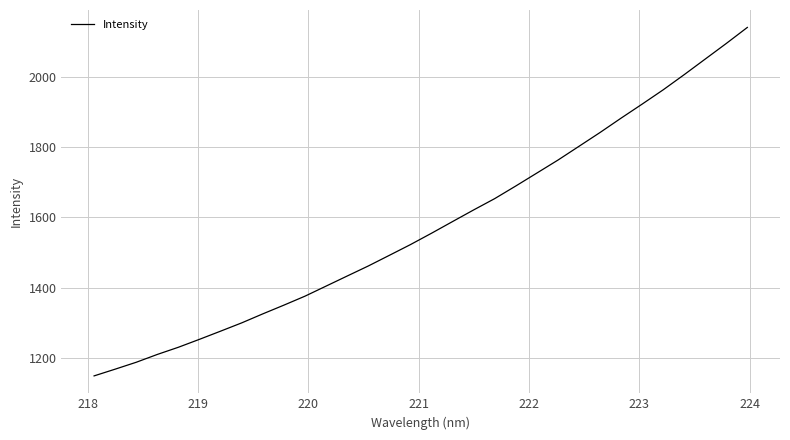

What is the difference between the maximum and minimum values?

993.5